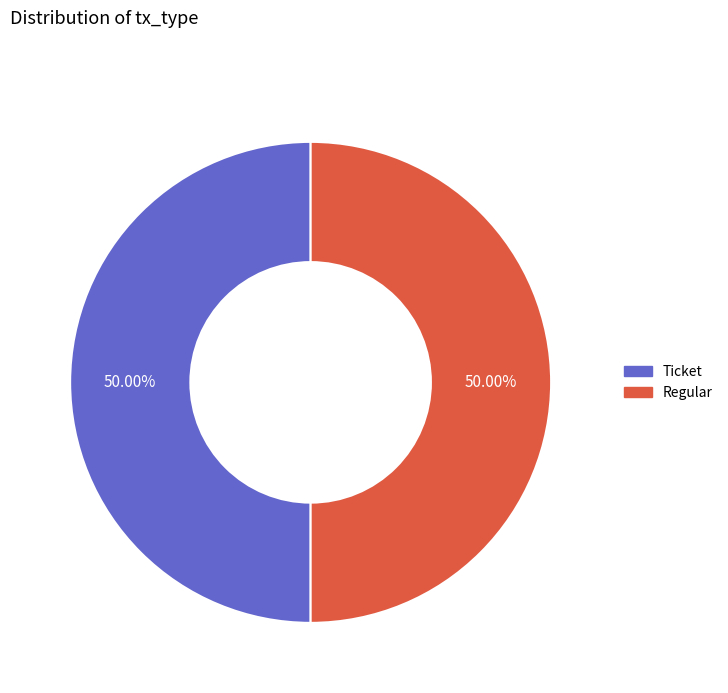

How many slices are in this pie chart?

2